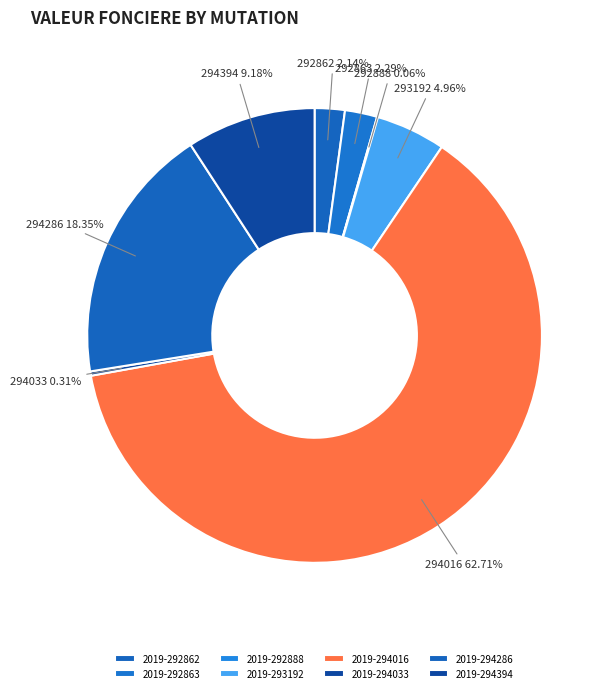

Which category has the biggest portion of the pie?

2019-294016